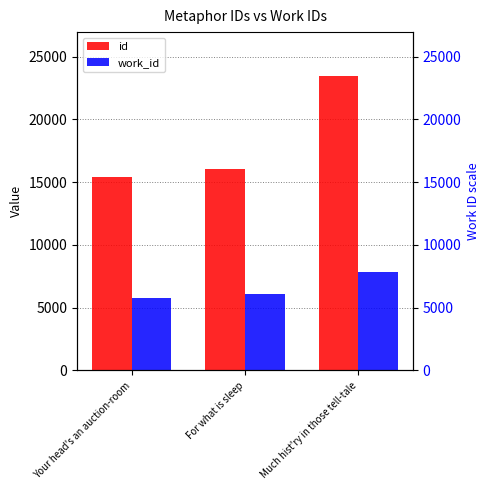

How many data points does each series have?

3